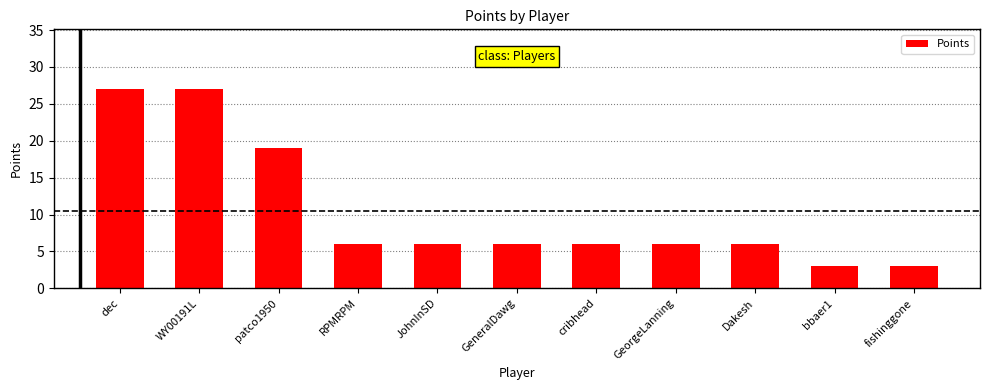

Count the number of categories in the chart.

11